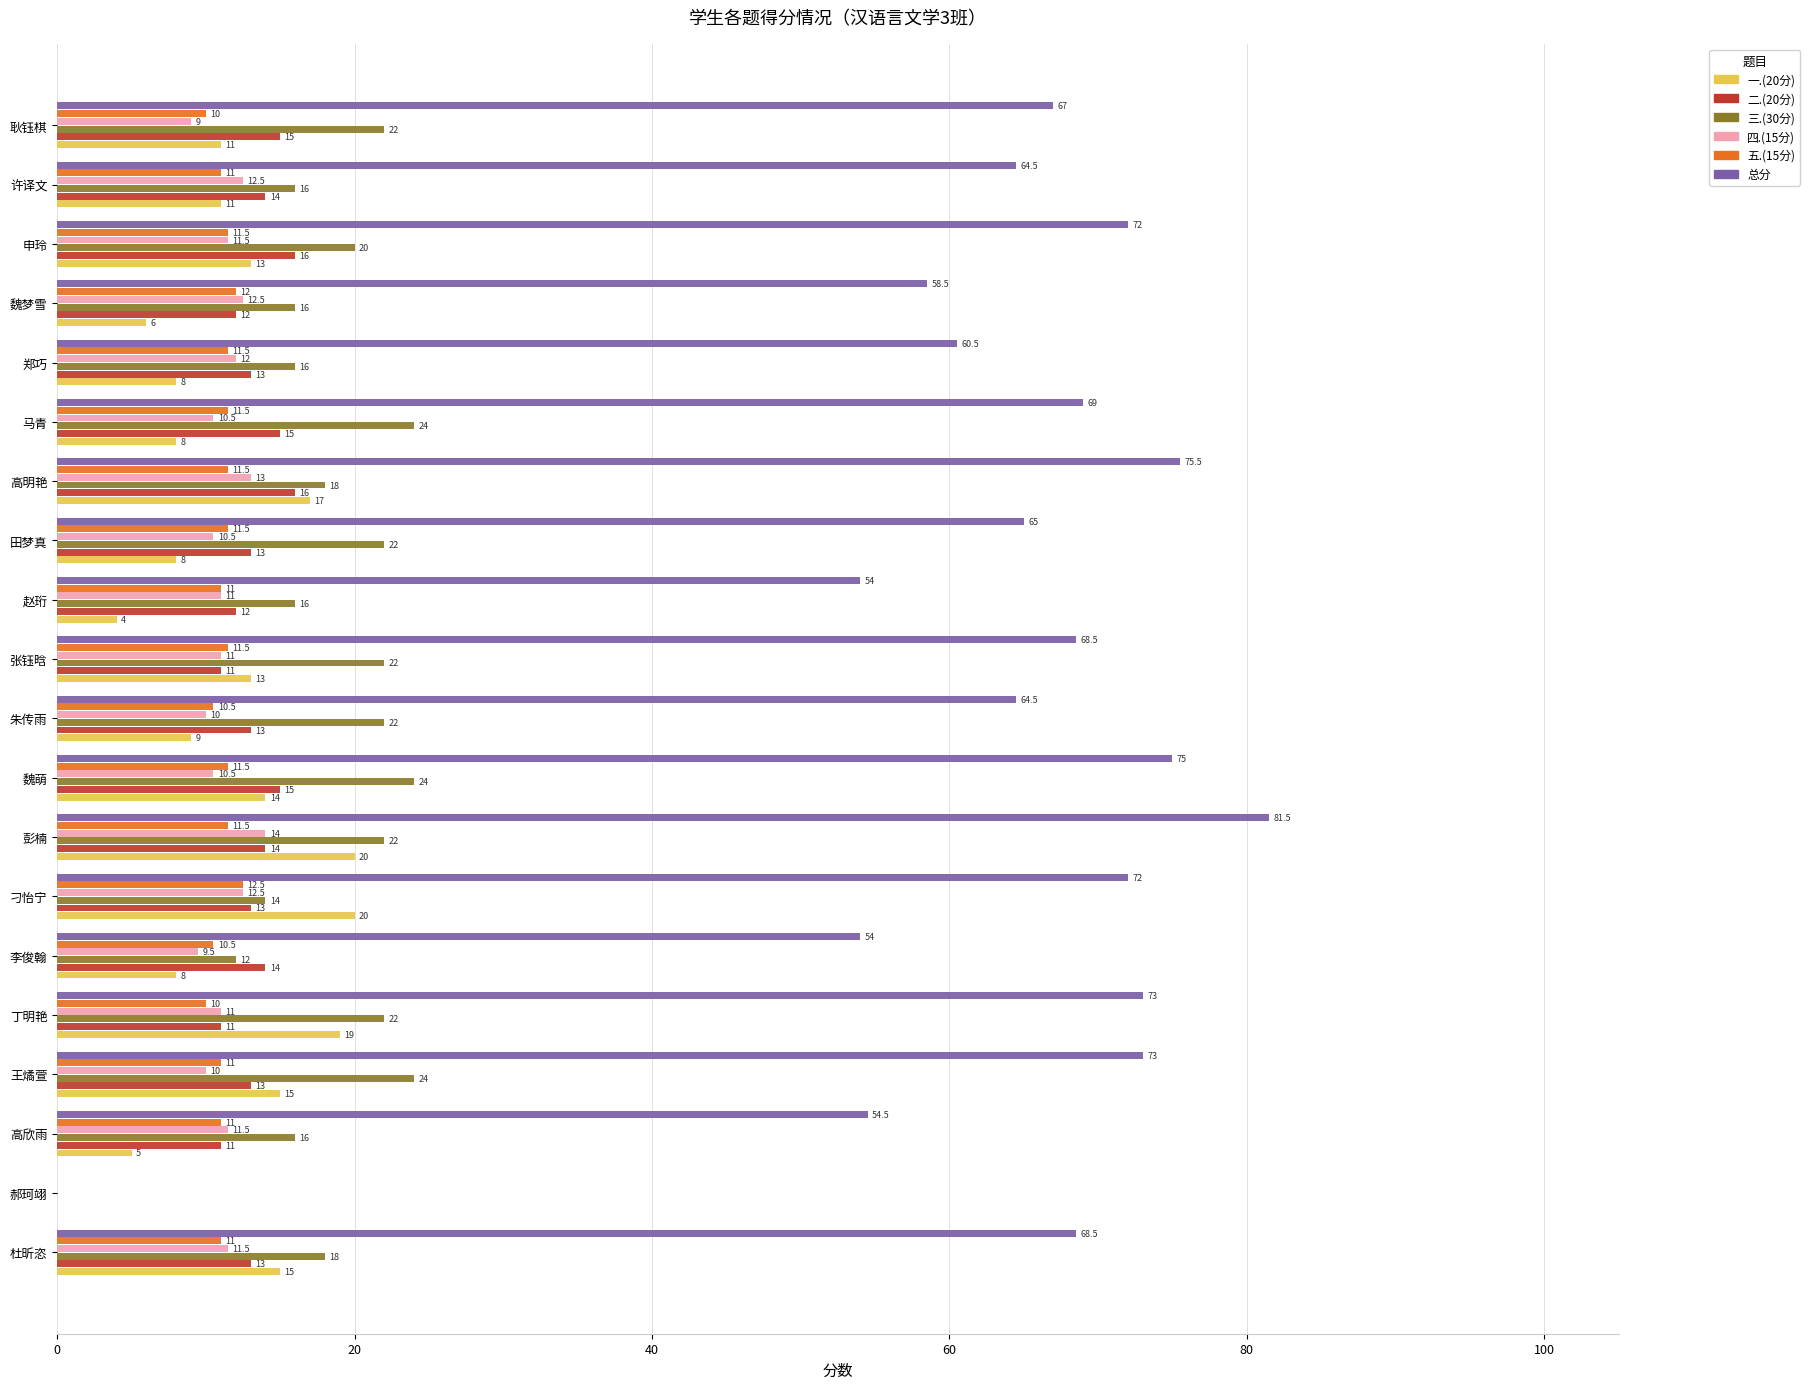

Which label corresponds to the largest value in the chart?

彭楠